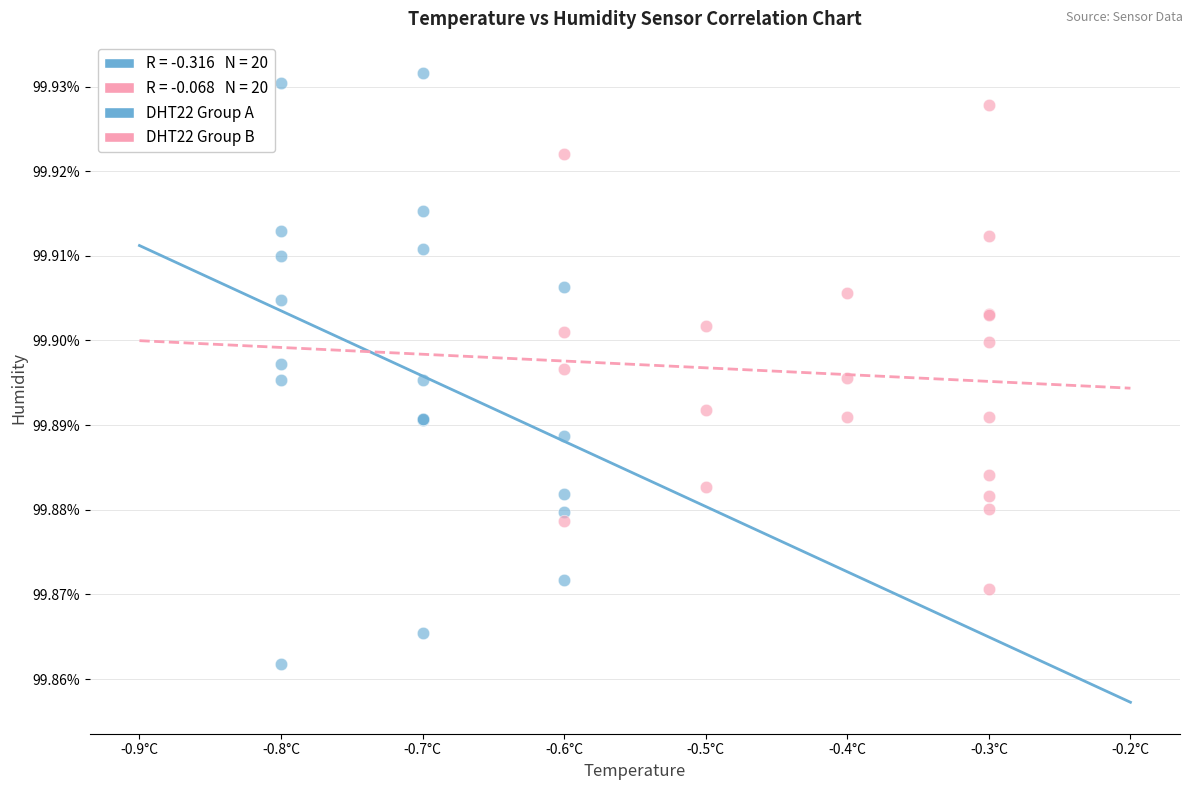

Which series reaches the maximum Y coordinate?

DHT22 Group A